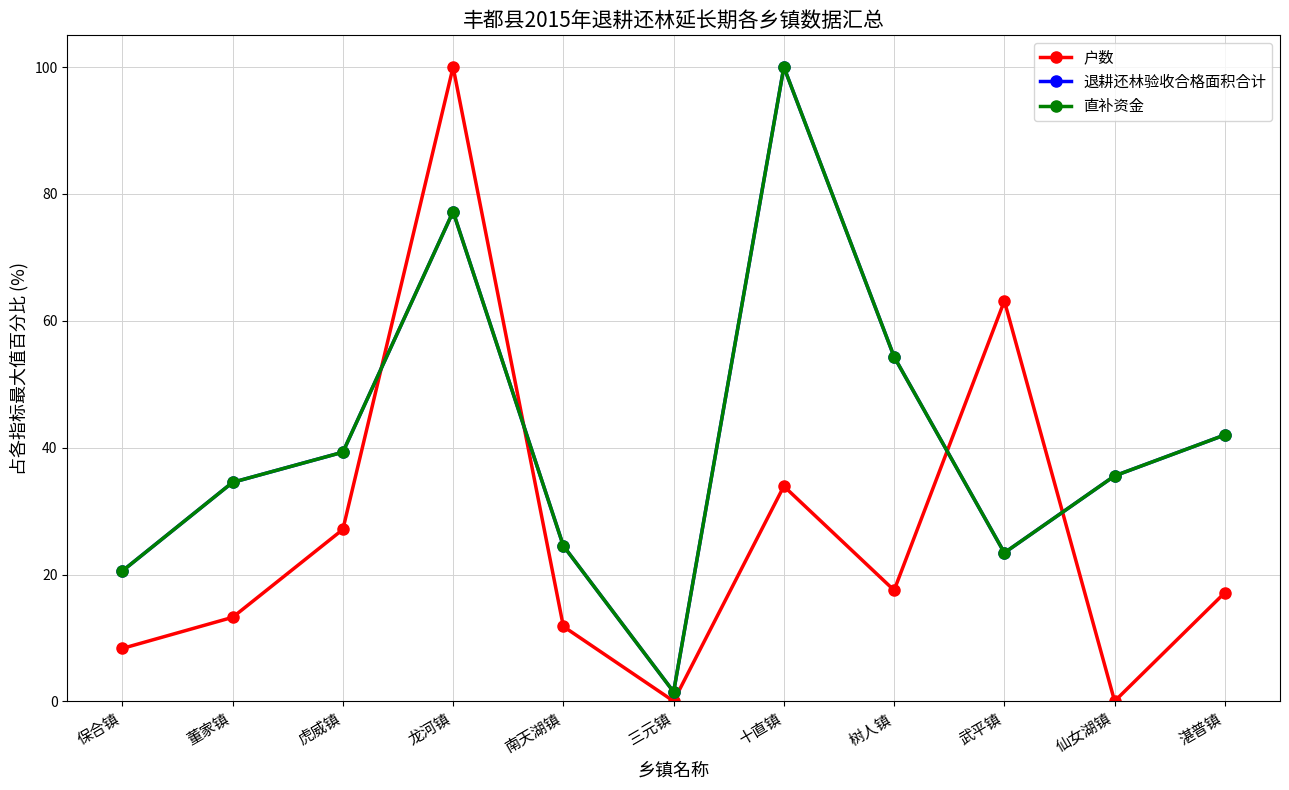

What are all the series names shown in the legend?

户数, 退耕还林验收合格面积合计, 直补资金